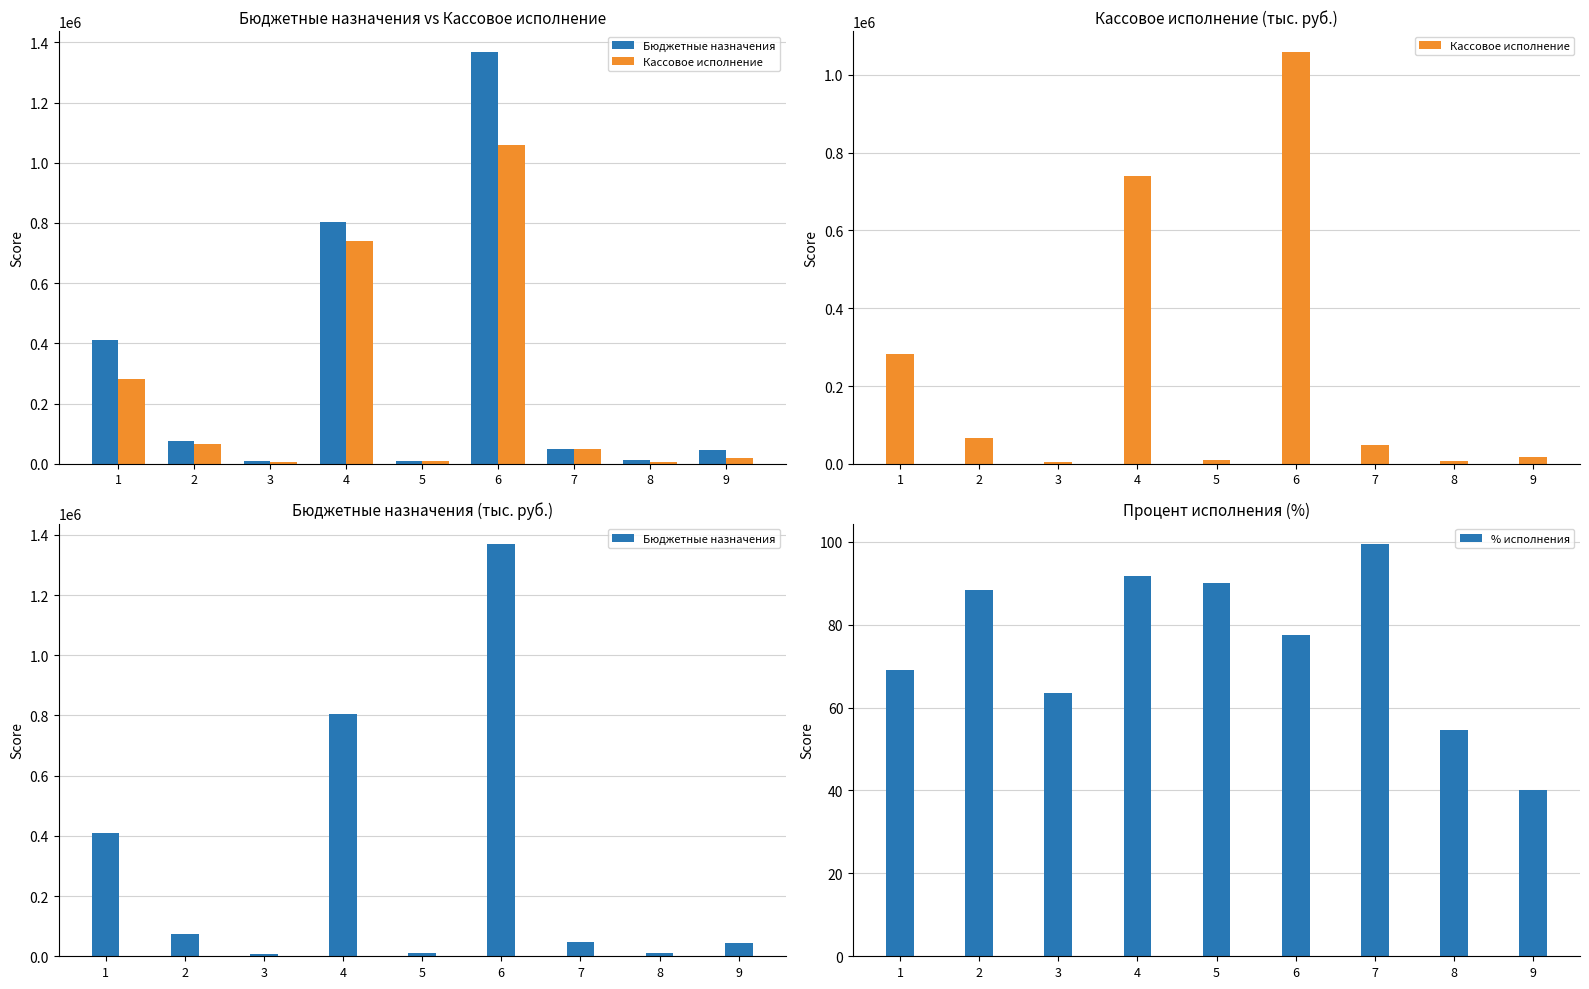

How many groups of bars are there?

9